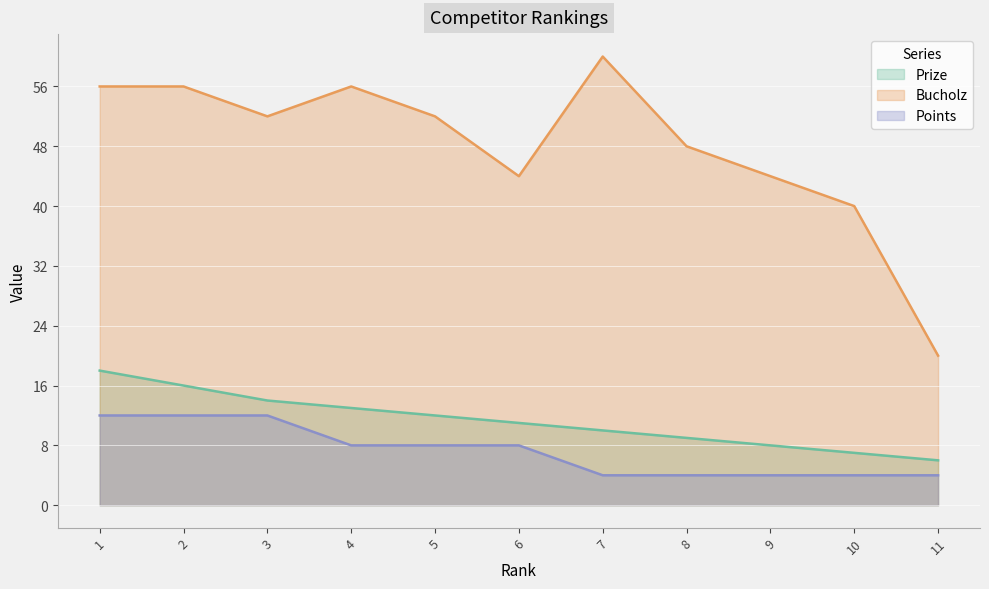

Reading left to right, what are all the values shown in this chart?

Prize: 18	16	14	13	12	11	10	9	8	7	6
Bucholz: 56	56	52	56	52	44	60	48	44	40	20
Points: 12	12	12	8	8	8	4	4	4	4	4